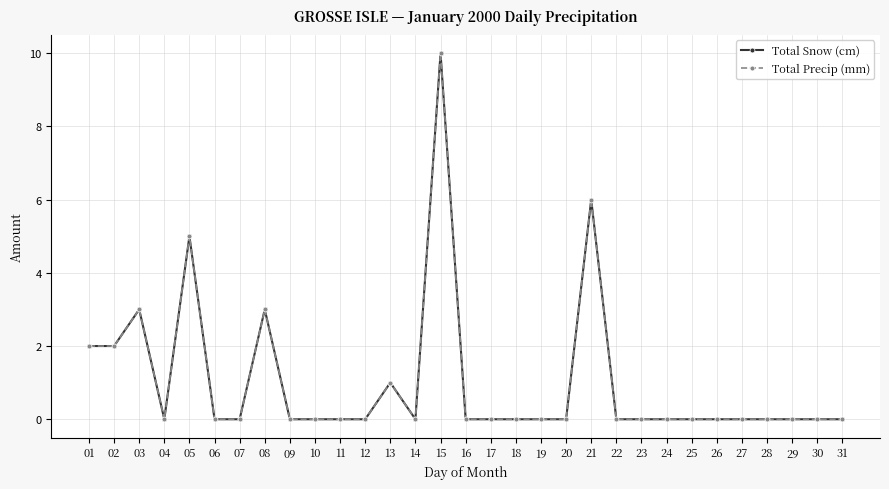

Which series has the largest range (max minus min)?

Total Snow (cm)